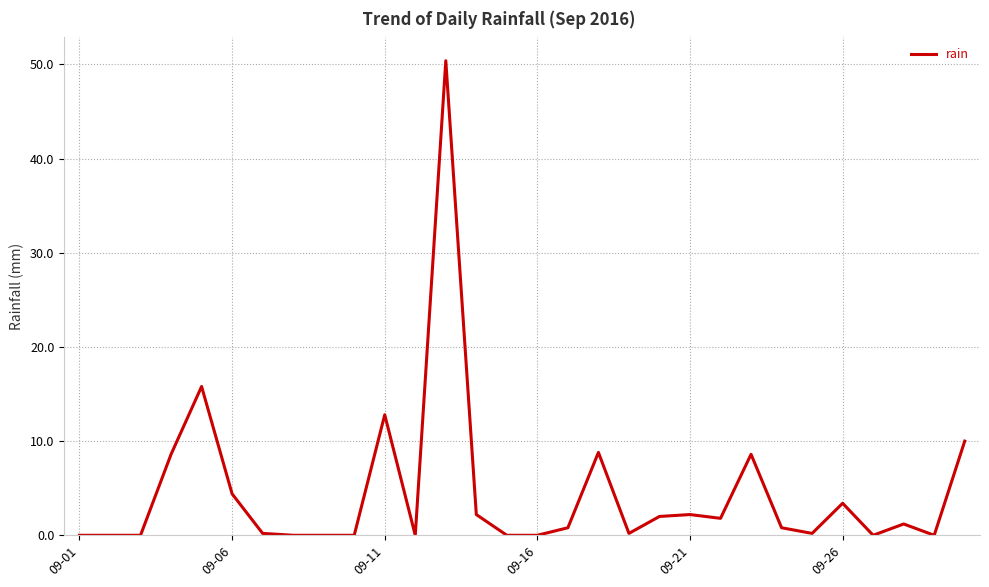

What is the maximum value shown in the chart?

50.4